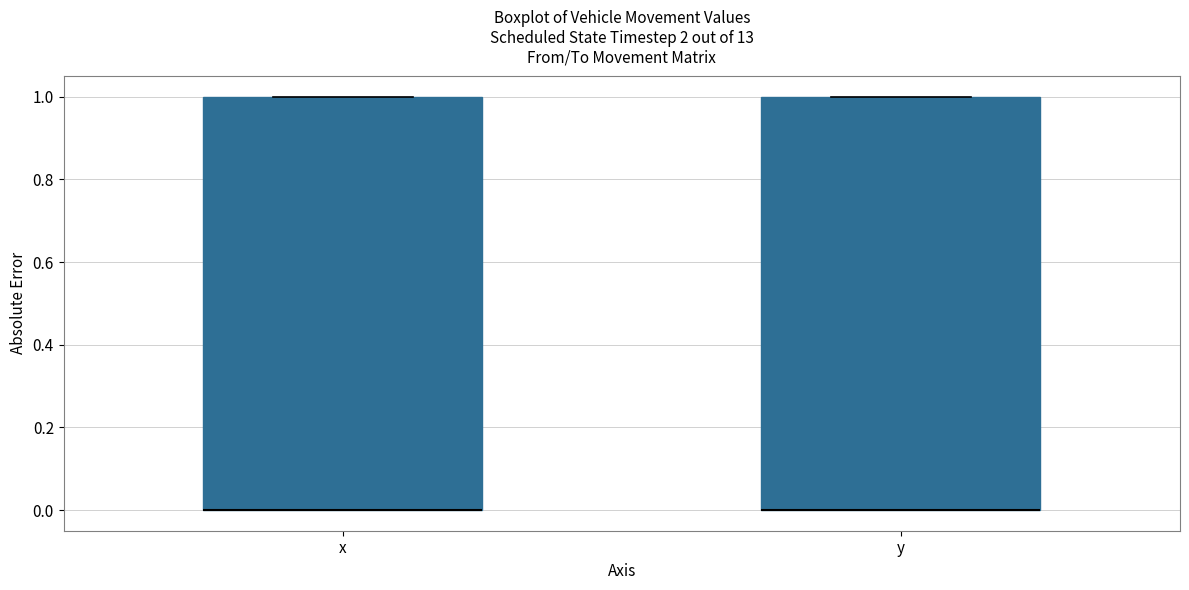

Where is the upper edge of the box for x on the y-axis? The values are not printed on the chart, so give them approximately, as read against the axis.

1